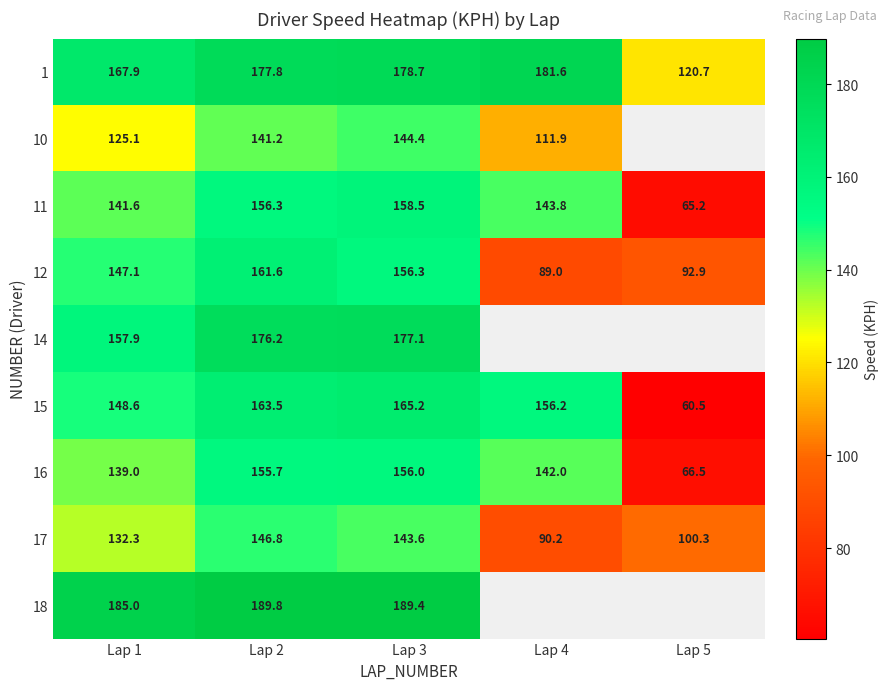

The 1 series shows 308.6 at Lap 3. True or false?

False